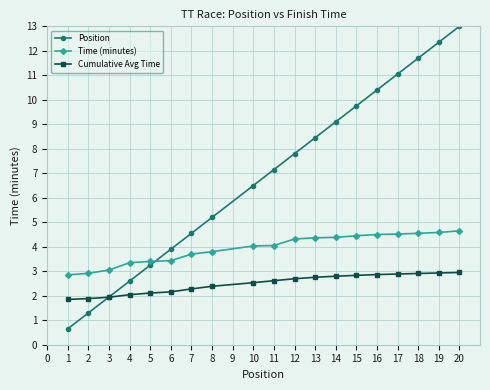

What are all the series names shown in the legend?

Position, Time (minutes), Cumulative Avg Time